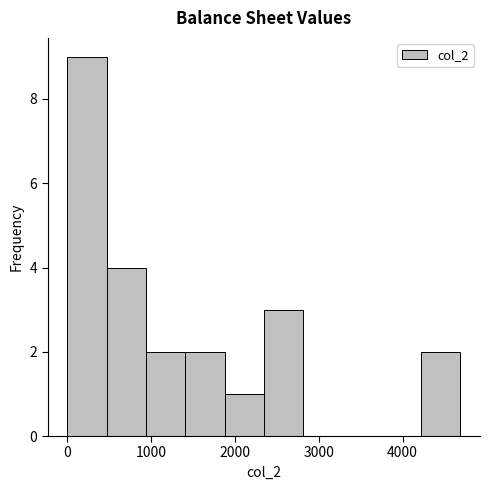

What is the height of the bar covering 4200 to 4700 on the x-axis? Neither the bar edges nor the heights are printed on the chart, so give them approximately, as read against the axes.

2